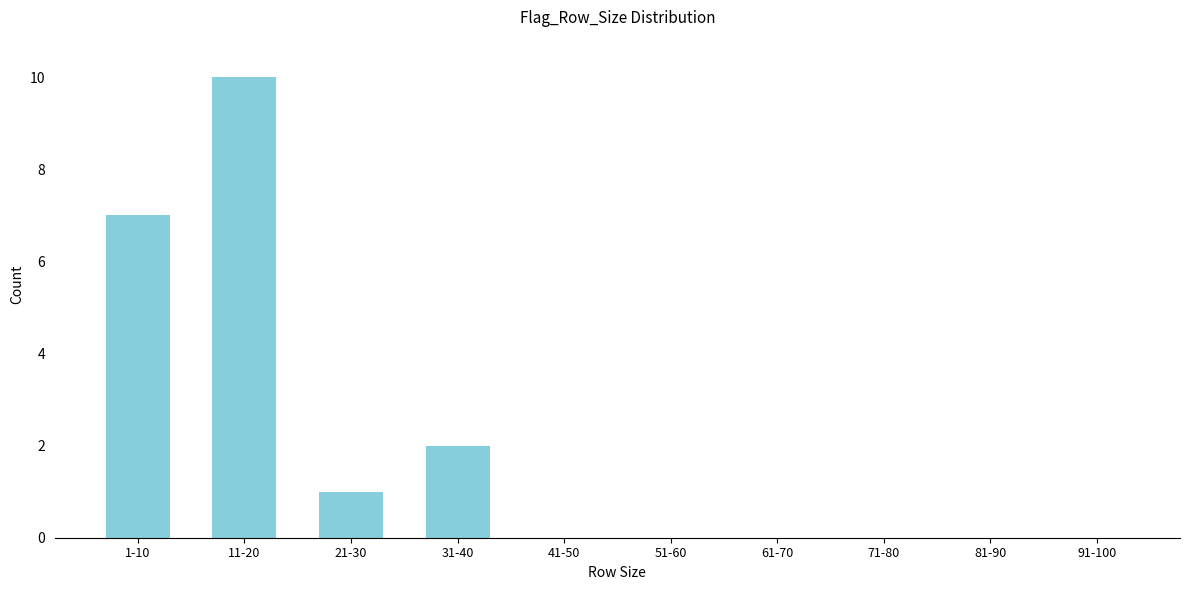

Reading left to right, list all the values displayed in this chart.

1-10=7	11-20=10	21-30=1	31-40=2	41-50=0	51-60=0	61-70=0	71-80=0	81-90=0	91-100=0